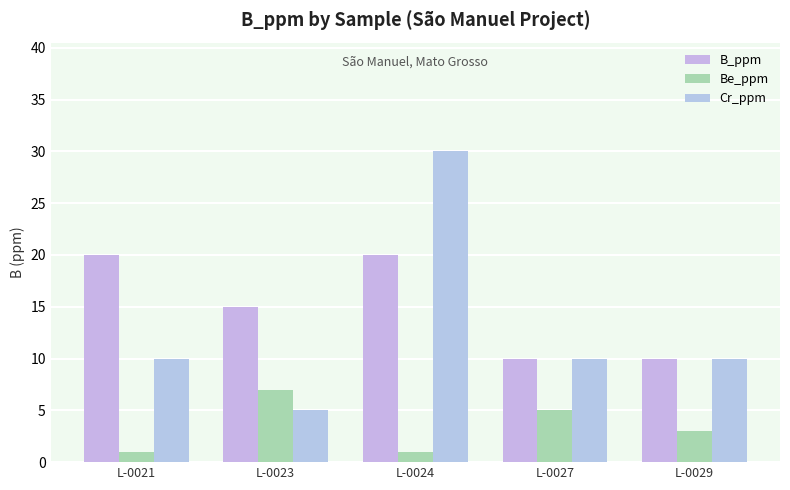

How many bars are there in each group?

3